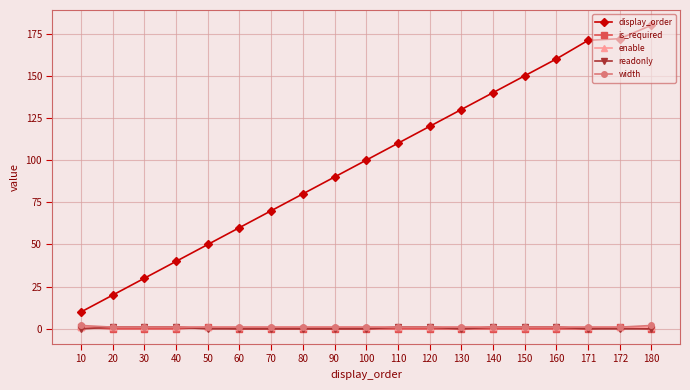

At how many categories does at least one series exceed 101?

9